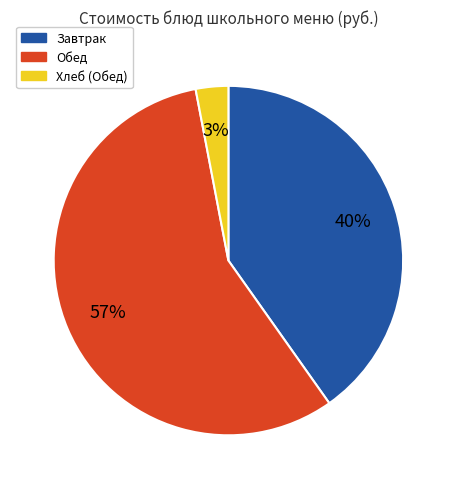

Is there a majority slice in this chart?

Yes